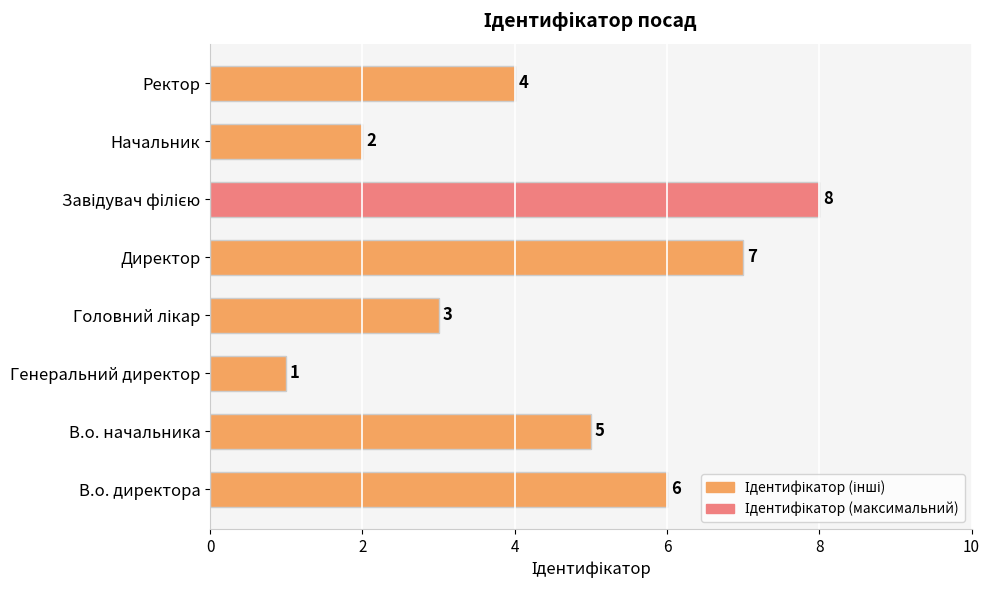

What is the sum of all values?

36